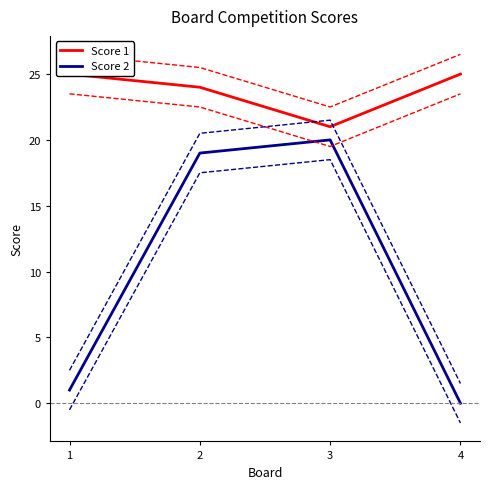

What value does the Score 1 series have at 4?

25